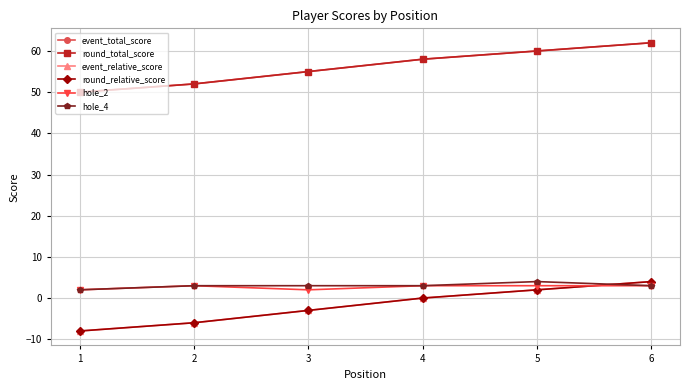

True or false: round_relative_score has more than 2 interior local peaks.

False